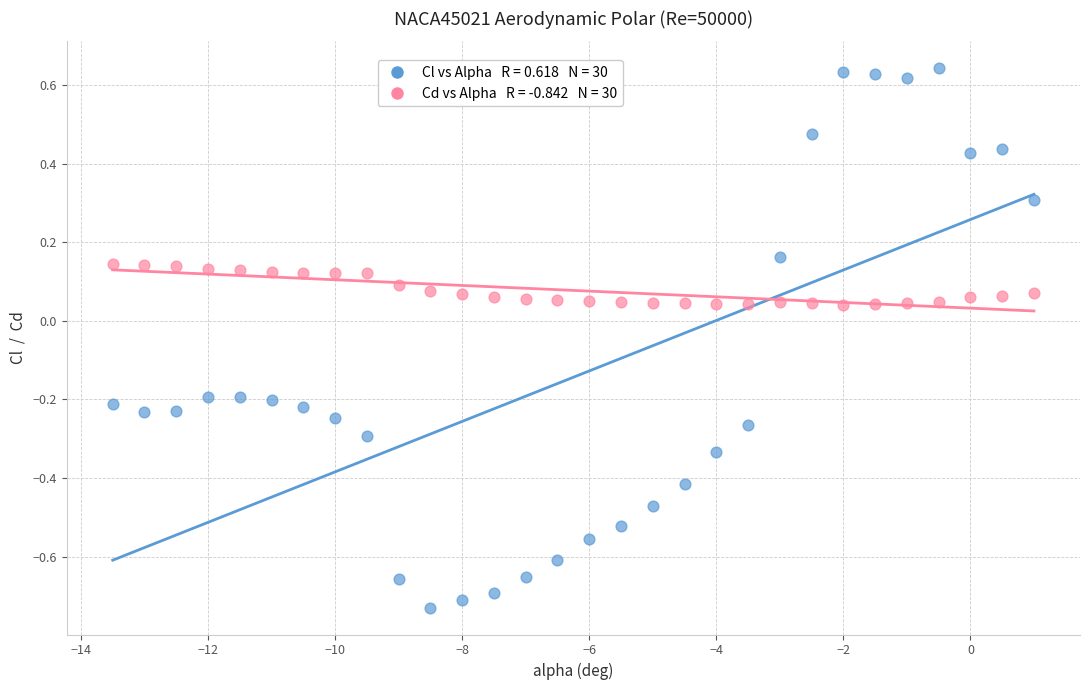

Across all data points, what is the range of Y values (max minus min)?

1.4